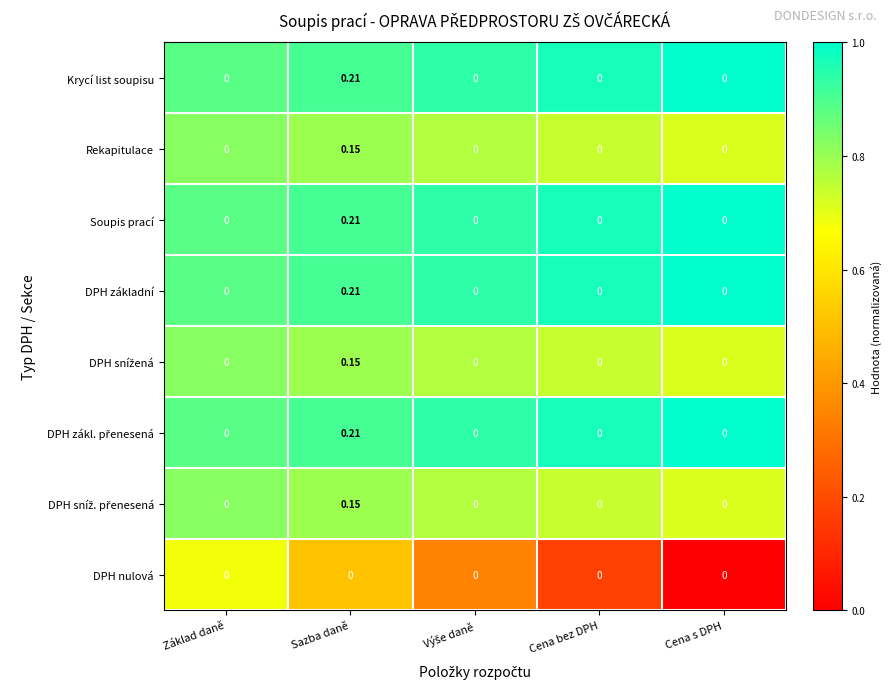

At which category is the sum across all series the highest?

Sazba daně